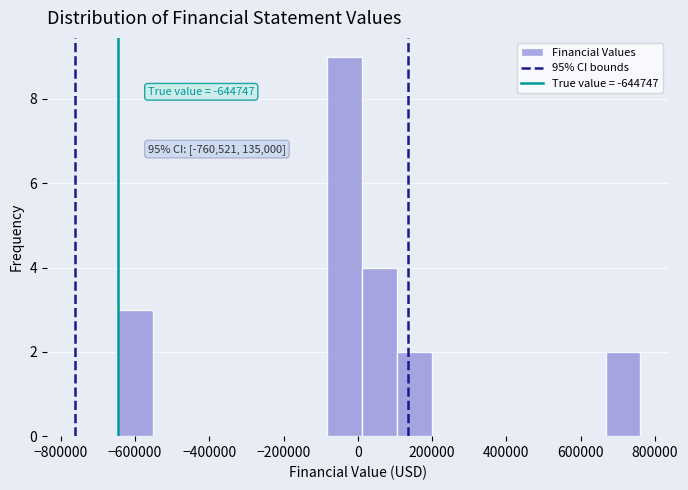

Which range on the x-axis has the tallest bar?

-80000 to 20000